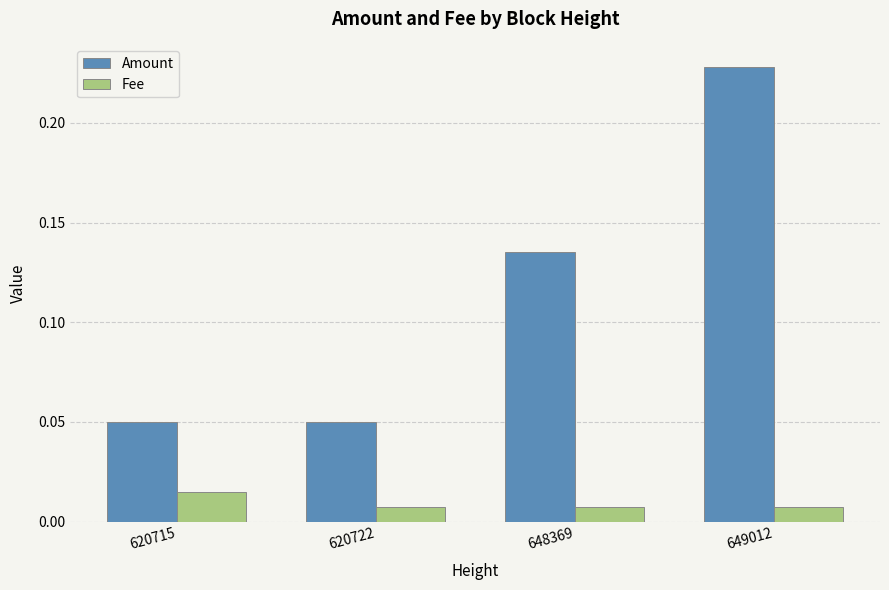

How many Amount values are between 0 and 1?

4